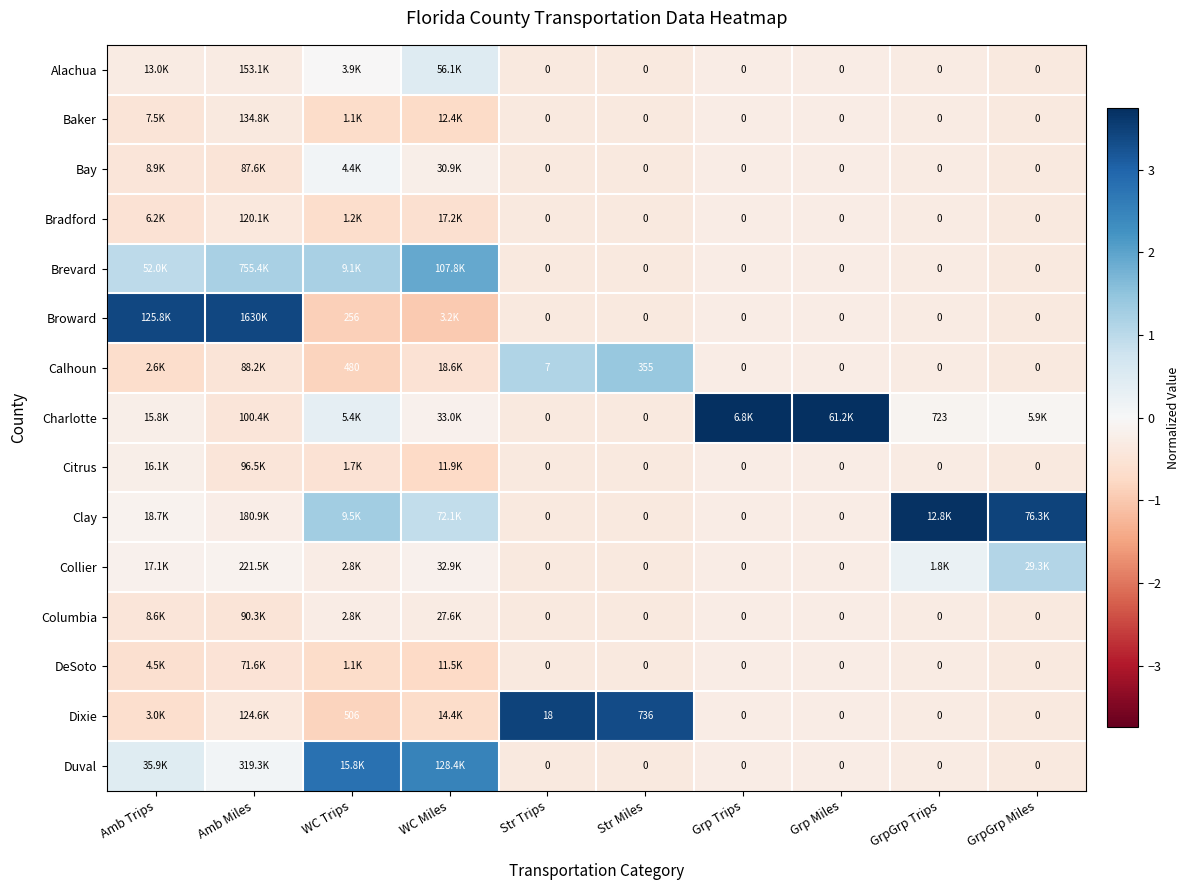

List the labels in order of Broward value, smallest first.

WC Miles, WC Trips, GrpGrp Miles, Str Miles, Str Trips, GrpGrp Trips, Grp Miles, Grp Trips, Amb Trips, Amb Miles